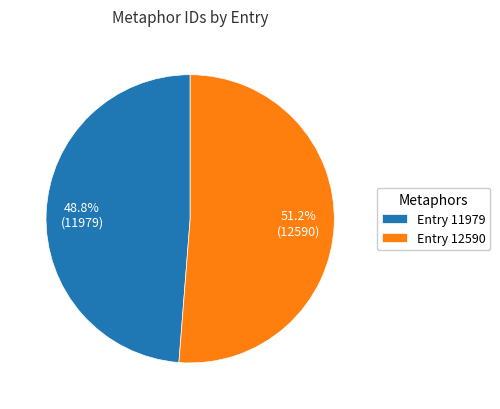

Which category has the smallest portion of the pie?

Entry 11979